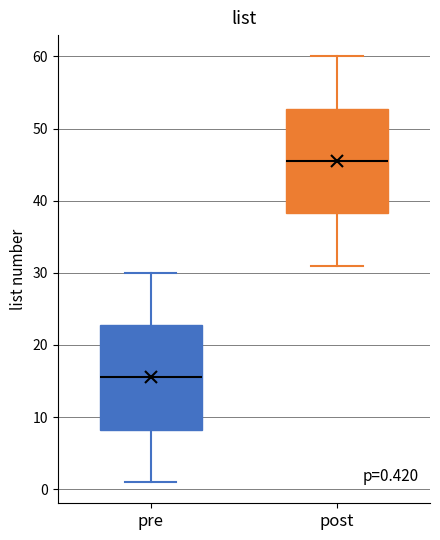

Which box's median line is the lowest?

pre